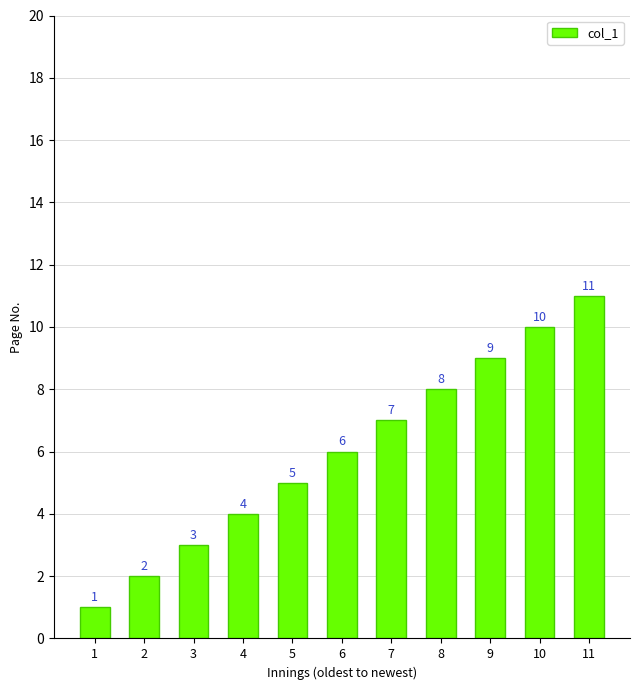

Rank the categories by value from highest to lowest.

11, 10, 9, 8, 7, 6, 5, 4, 3, 2, 1